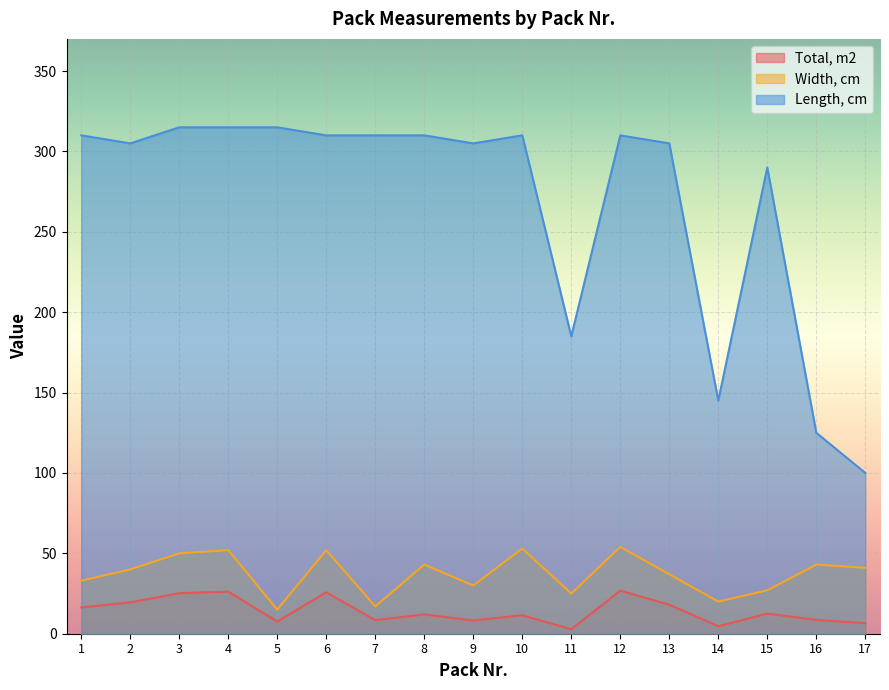

Is the value of Total, m2 at 16 greater than the value of Width, cm at 9?

No